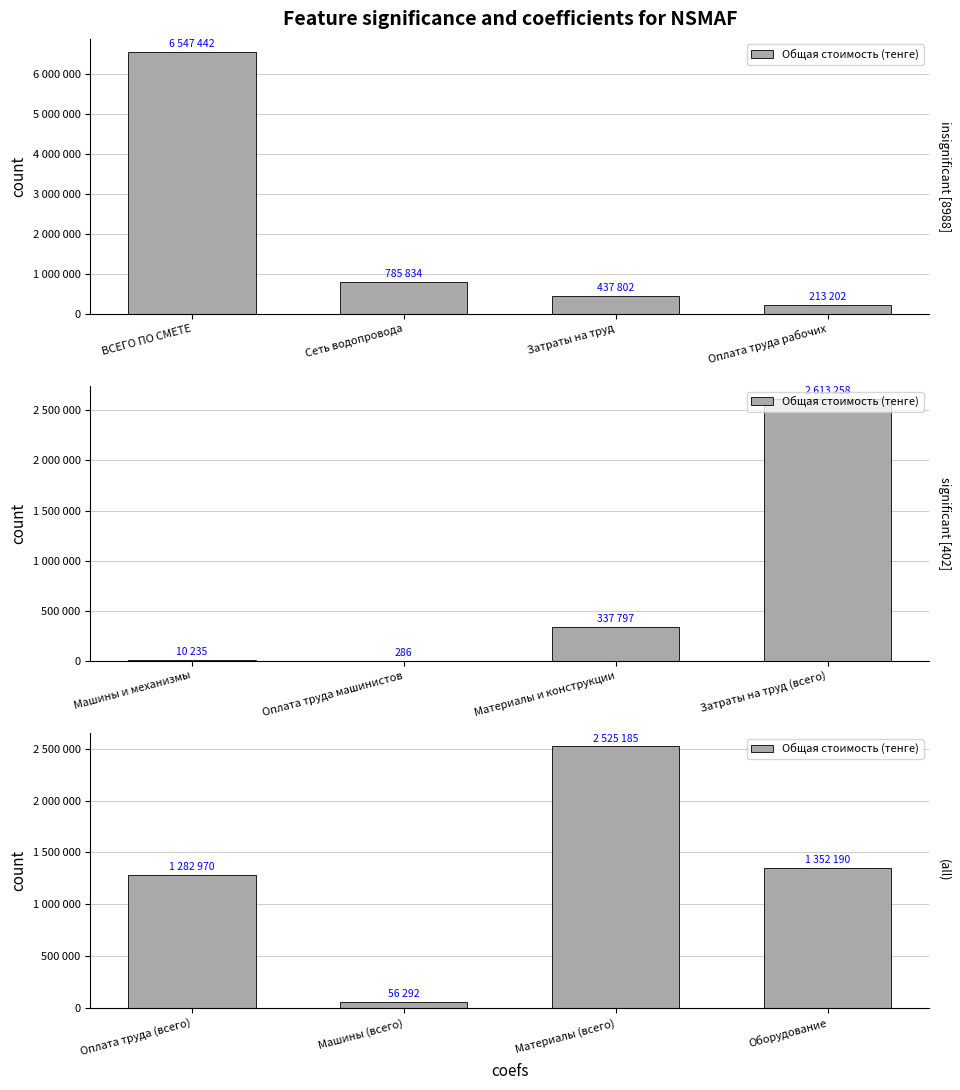

What is the label of the 4th bar from the right?

Оплата труда (всего)